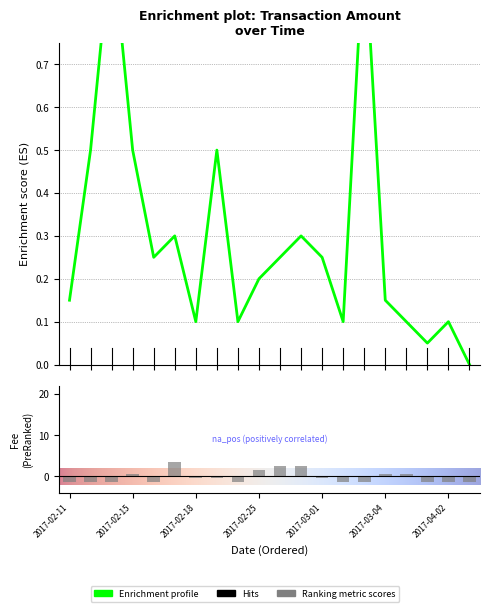

Rank the categories by Amount value from highest to lowest.

2017-02-14, 2017-03-03, 2017-02-13, 2017-02-15, 2017-02-20, 2017-02-17, 2017-02-27, 2017-02-16, 2017-02-26, 2017-03-01, 2017-02-25, 2017-02-11, 2017-03-04, 2017-02-18, 2017-02-24, 2017-03-02, 2017-03-05, 2017-04-02, 2017-03-06, 2017-12-29